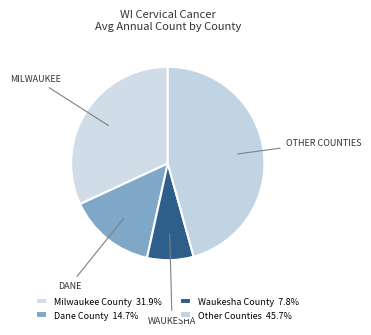

How many slices are in this pie chart?

4